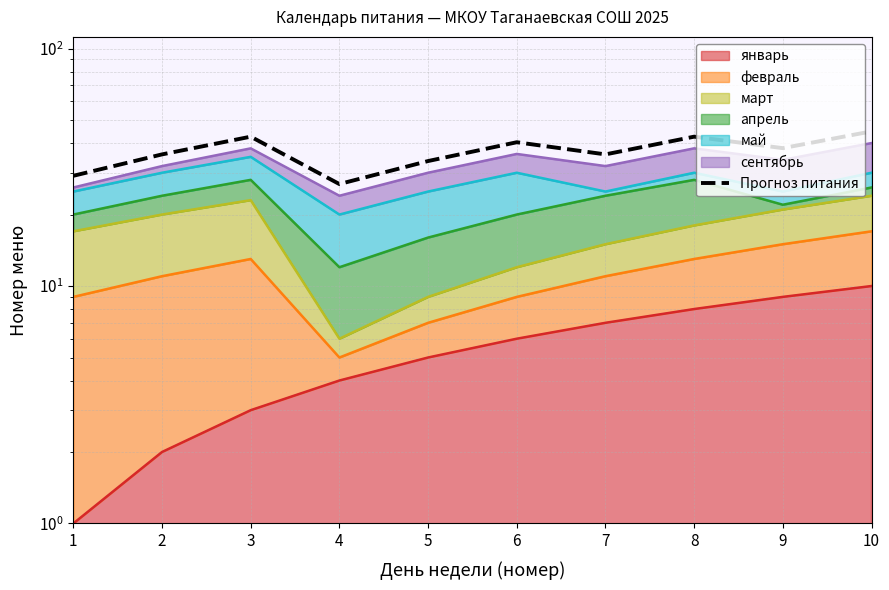

Read the value at 4.

26.9